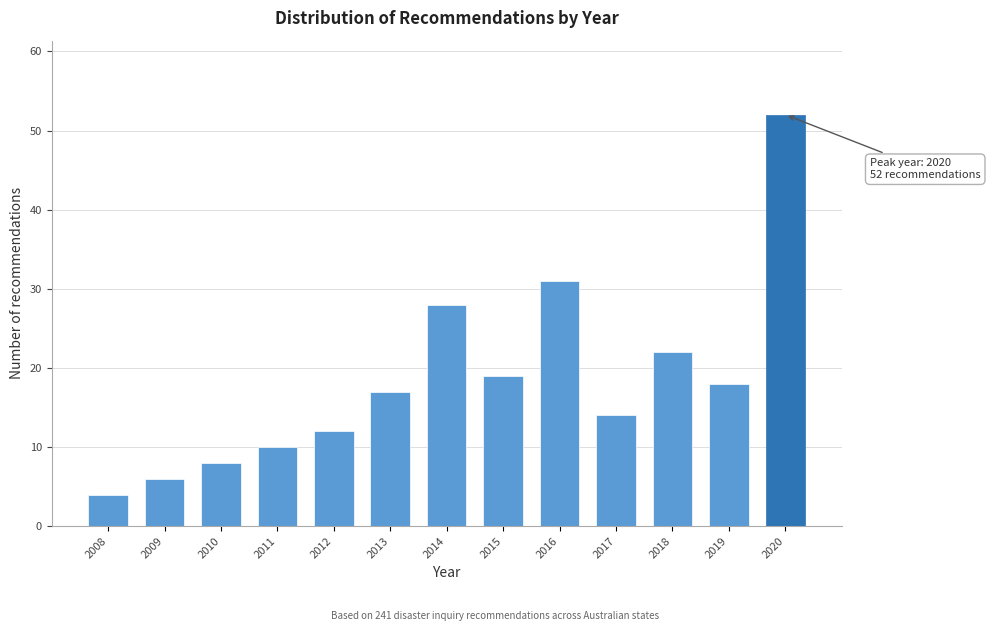

Reading right to left, what are all the values shown in this chart?

2020=52	2019=18	2018=22	2017=14	2016=31	2015=19	2014=28	2013=17	2012=12	2011=10	2010=8	2009=6	2008=4